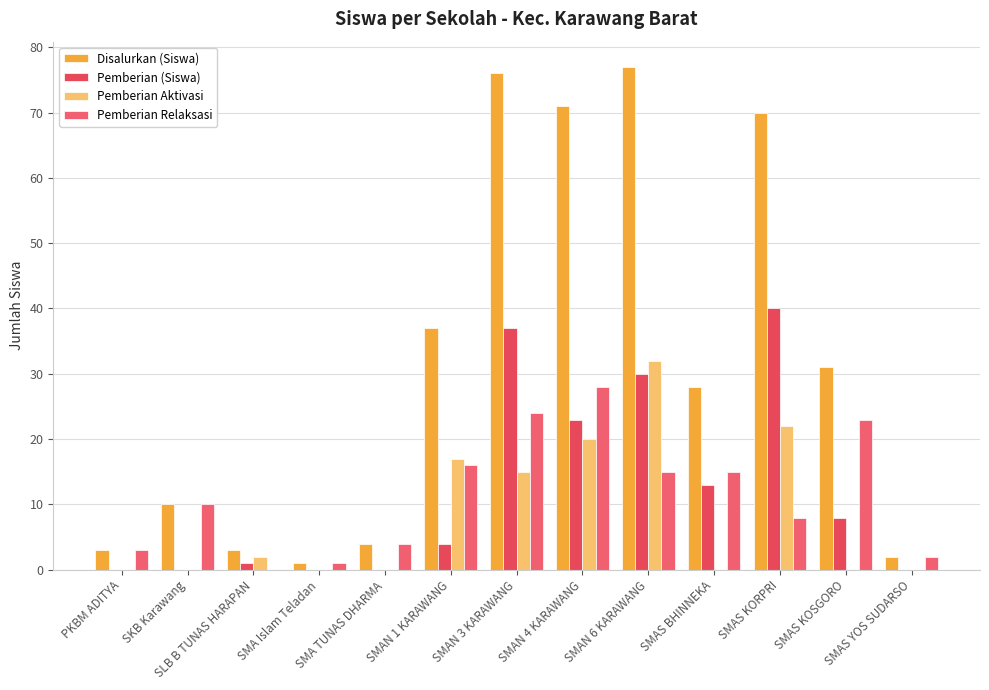

How many distinct data groups are displayed?

4